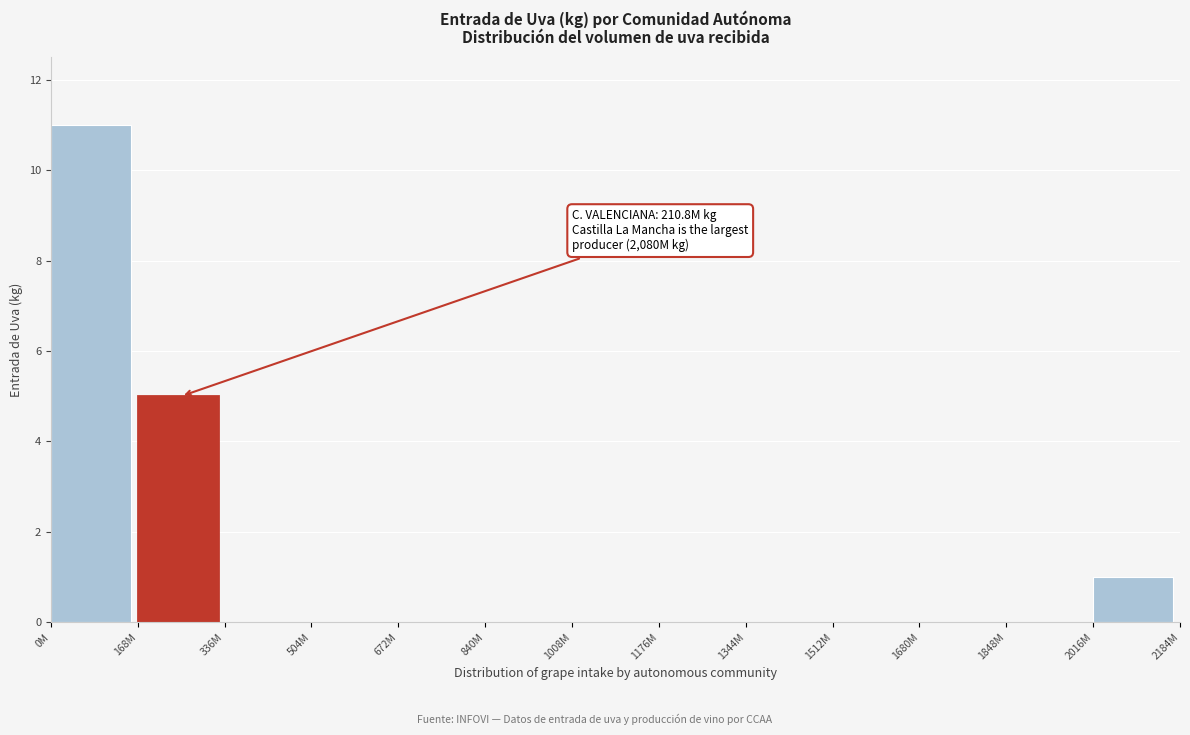

Reading left to right, transcribe all the data shown in this chart.

0M=11	168M=5	336M=0	504M=0	672M=0	840M=0	1008M=0	1176M=0	1344M=0	1512M=0	1680M=0	1848M=0	2016M=1